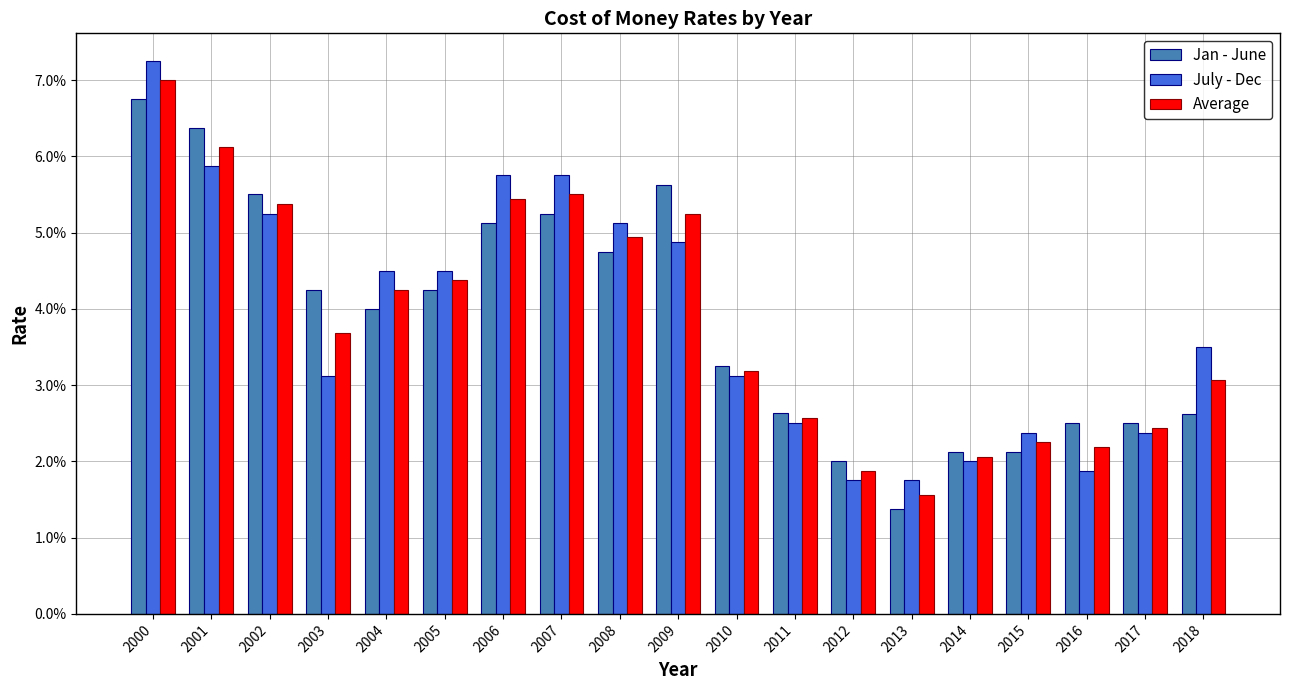

At 2000, list the series in order from smallest to largest.

Jan - June, Average, July - Dec